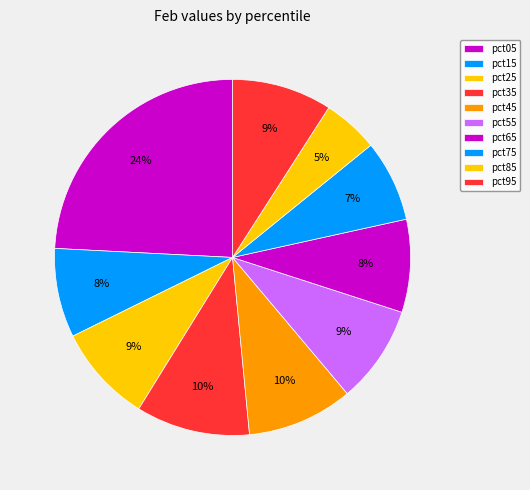

To the nearest percent, what portion does pct05 represent?

24%